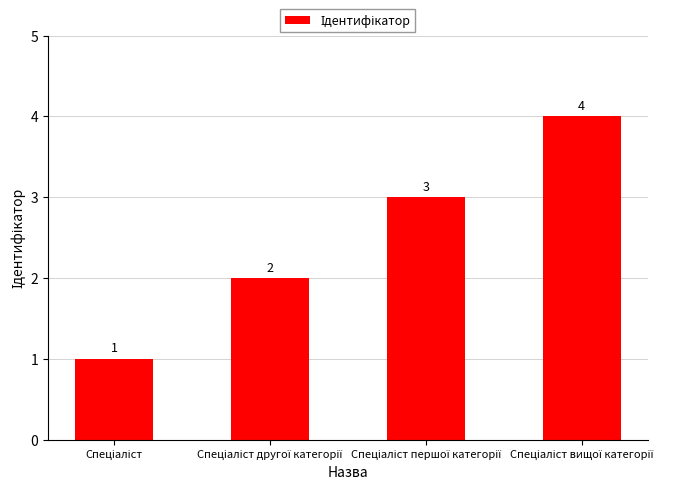

What is the difference between the maximum and minimum values?

3